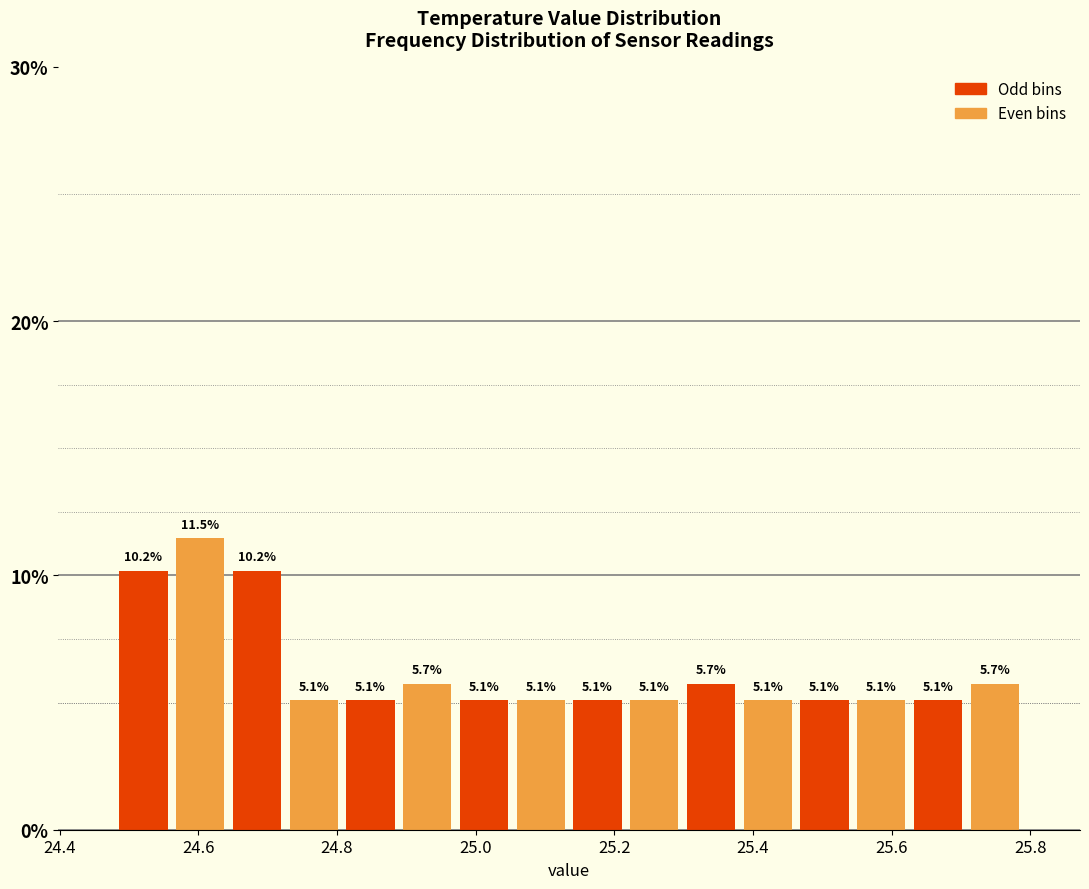

Reading left to right, transcribe this chart: for each bar, give the range it covers on the x-axis and its height. The bar edges are not printed on the chart, so give them approximately, as read against the axis.

24.48 to 24.56: 10.2
24.56 to 24.64: 11.5
24.64 to 24.72: 10.2
24.72 to 24.80: 5.1
24.80 to 24.88: 5.1
24.88 to 24.98: 5.7
24.98 to 25.06: 5.1
25.06 to 25.14: 5.1
25.14 to 25.22: 5.1
25.22 to 25.30: 5.1
25.30 to 25.38: 5.7
25.38 to 25.46: 5.1
25.46 to 25.54: 5.1
25.54 to 25.62: 5.1
25.62 to 25.70: 5.1
25.70 to 25.80: 5.7